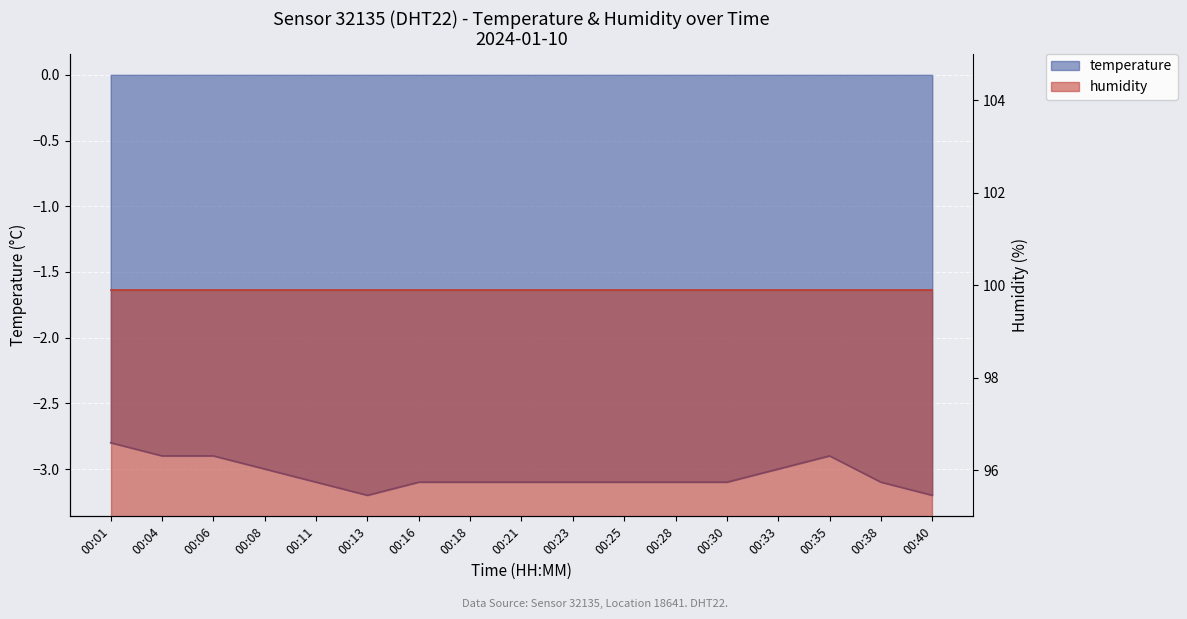

Reading left to right, transcribe all the data shown in this chart.

00:01=-2.8	00:04=-2.9	00:06=-2.9	00:08=-3.0	00:11=-3.1	00:13=-3.2	00:16=-3.1	00:18=-3.1	00:21=-3.1	00:23=-3.1	00:25=-3.1	00:28=-3.1	00:30=-3.1	00:33=-3.0	00:35=-2.9	00:38=-3.1	00:40=-3.2